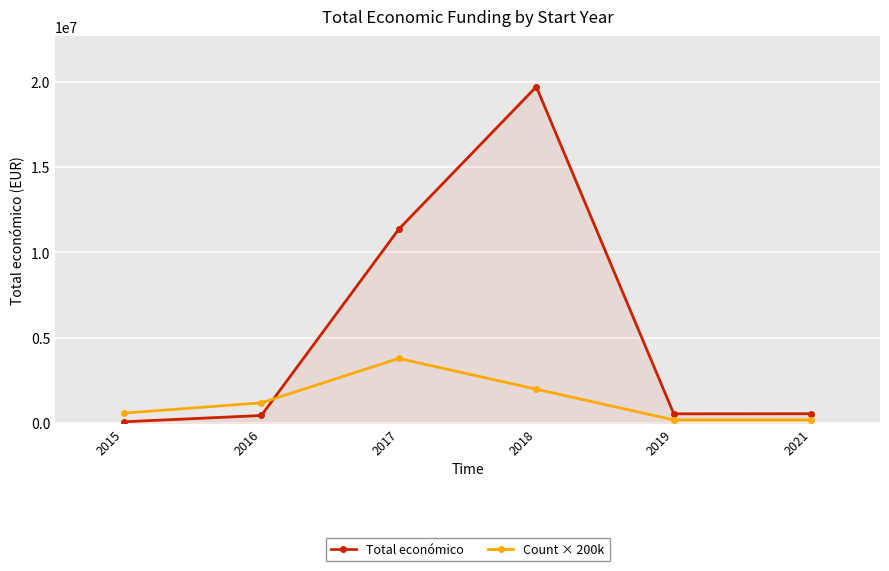

Which series has the largest range (max minus min)?

Total económico